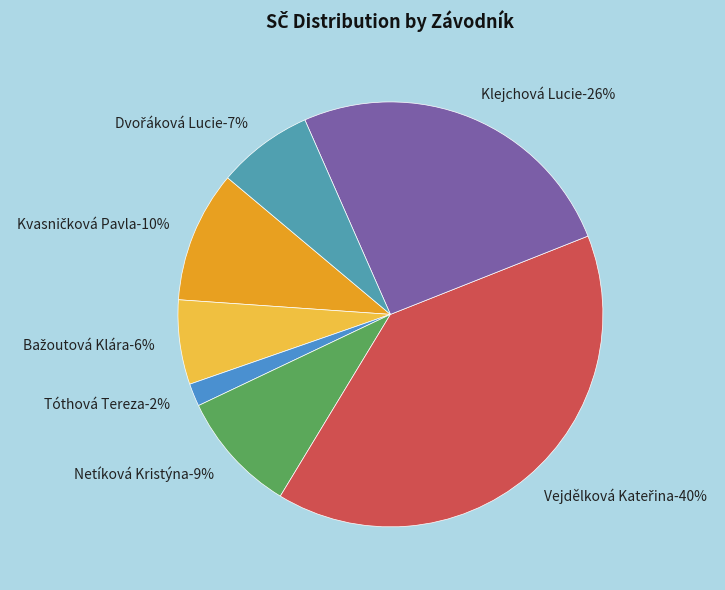

True or false: Tóthová Tereza accounts for 9% of the total.

False